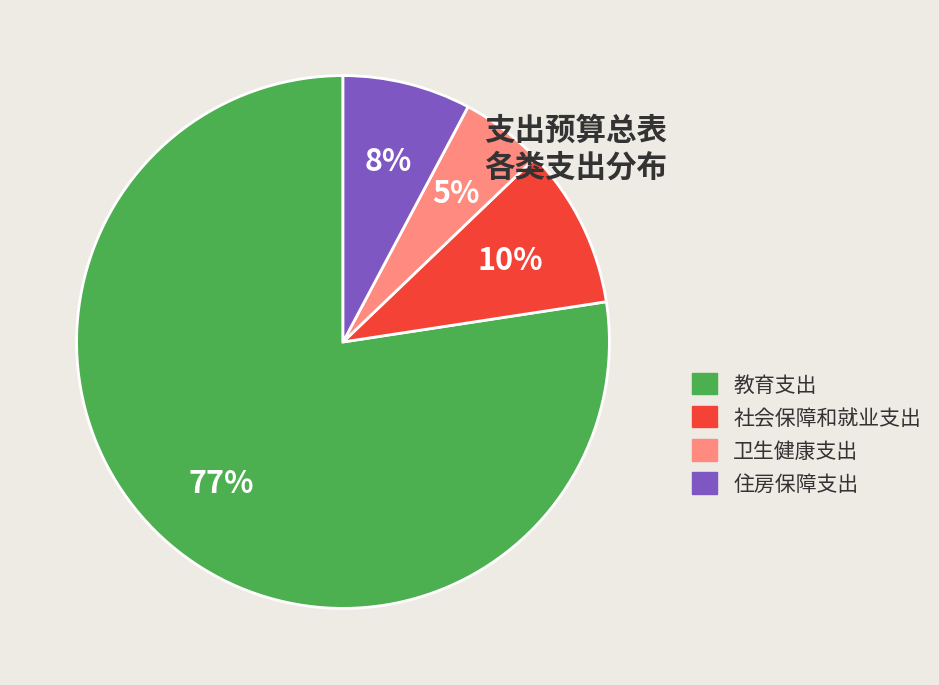

Which slice is the largest?

教育支出